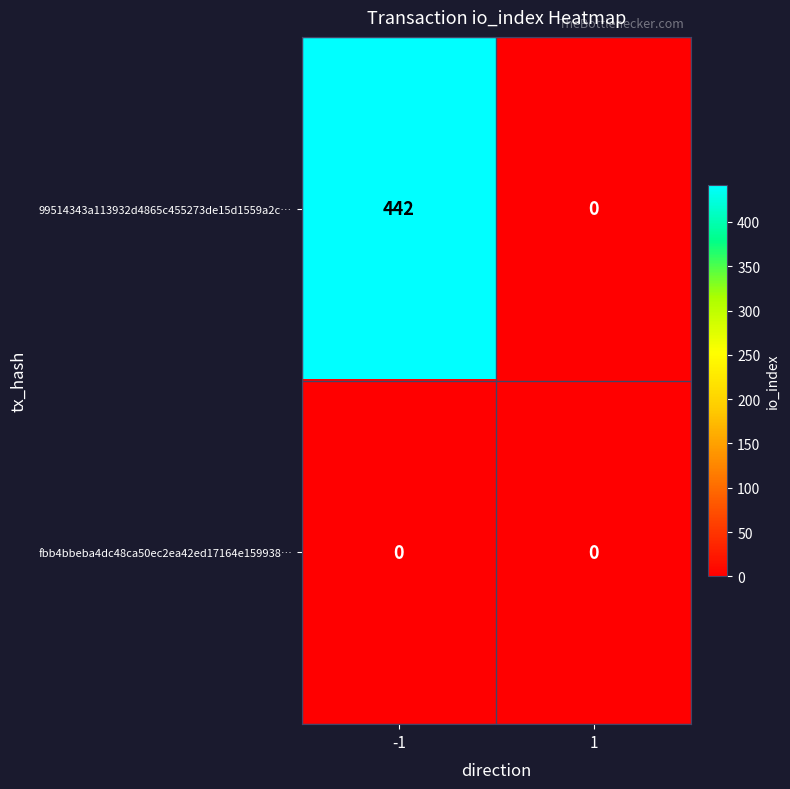

At which category is the sum across all series the highest?

-1